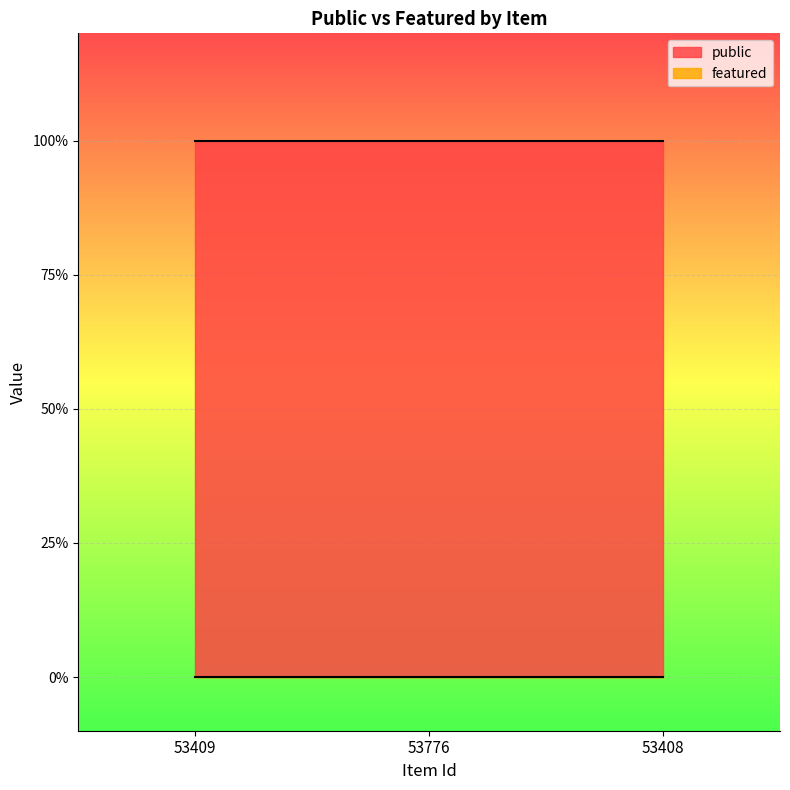

What are all the series names shown in the legend?

public, featured